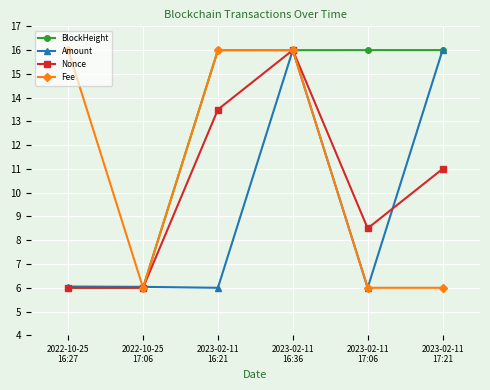

Rank the series by their average value, from lowest to highest.

Amount, Nonce, Fee, BlockHeight